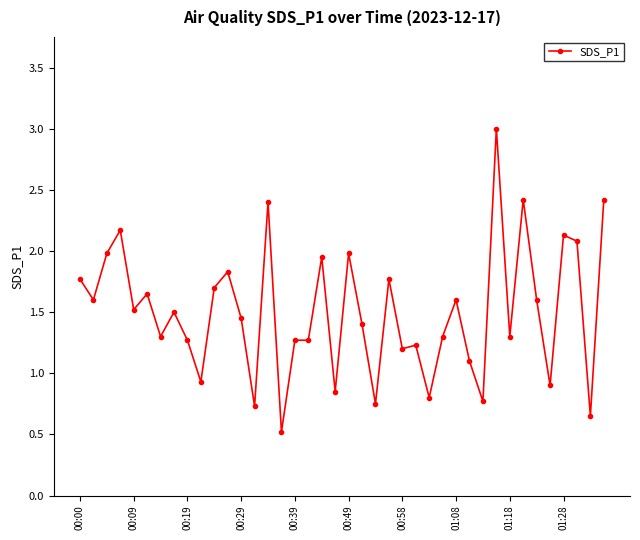

True or false: there are more than 2 points higher than both neighbors.

True